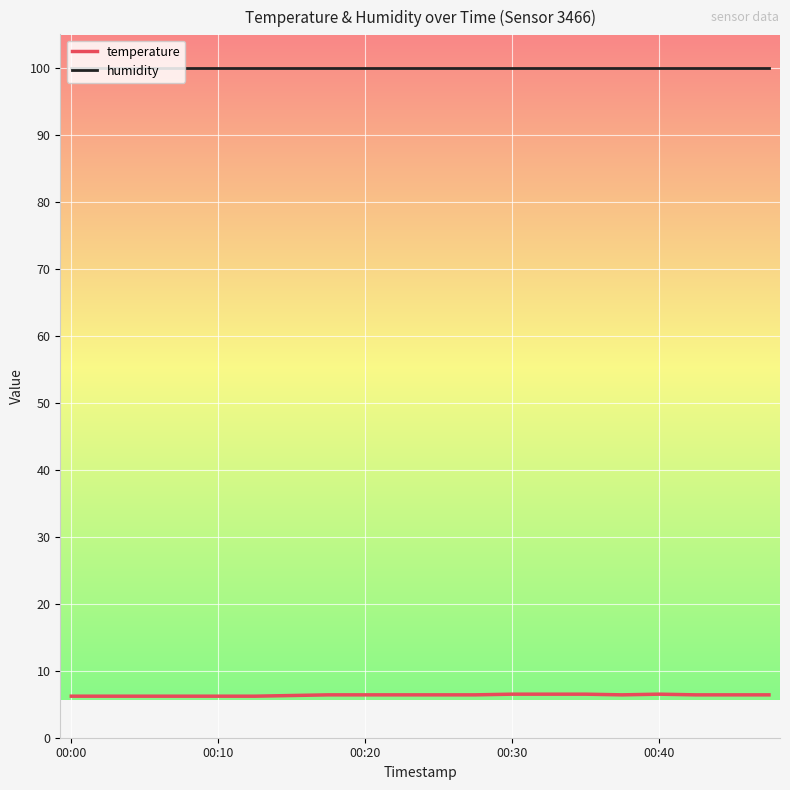

What are all the series names shown in the legend?

temperature, humidity